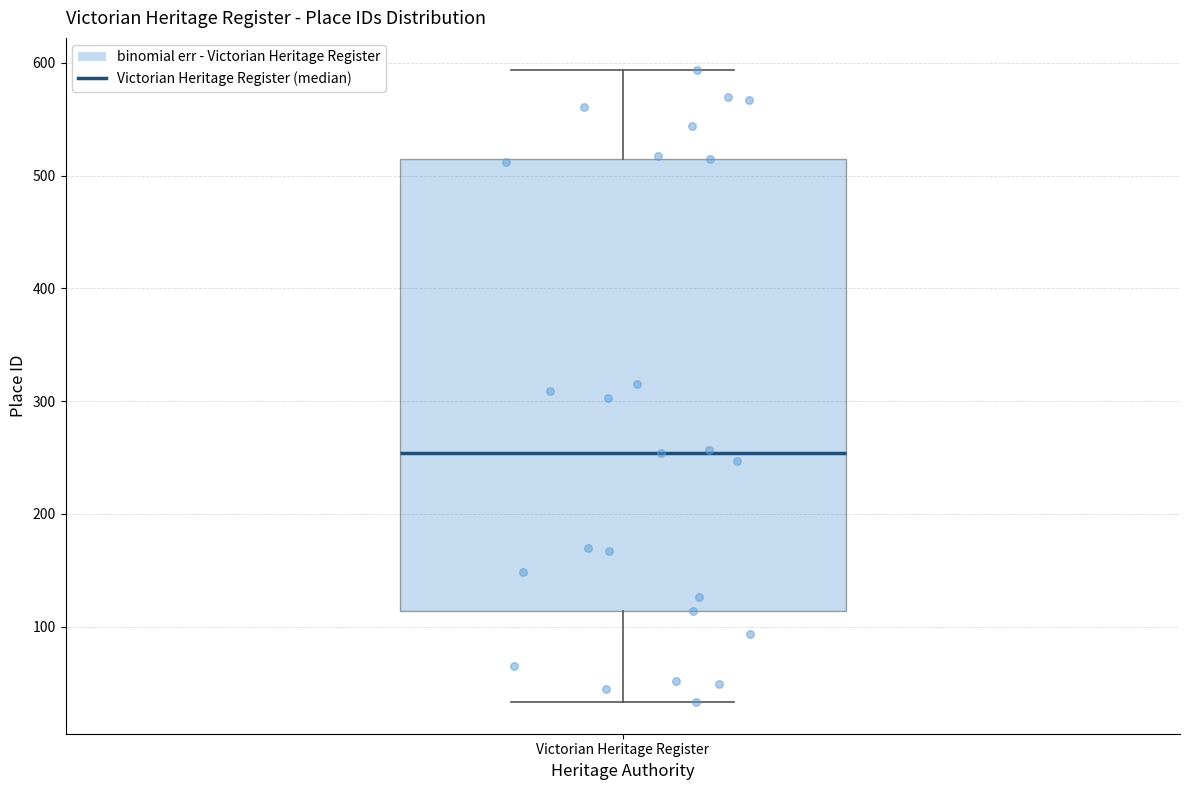

Where does the upper whisker of the box for Victorian Heritage Register end on the y-axis? The values are not printed on the chart, so give them approximately, as read against the axis.

590